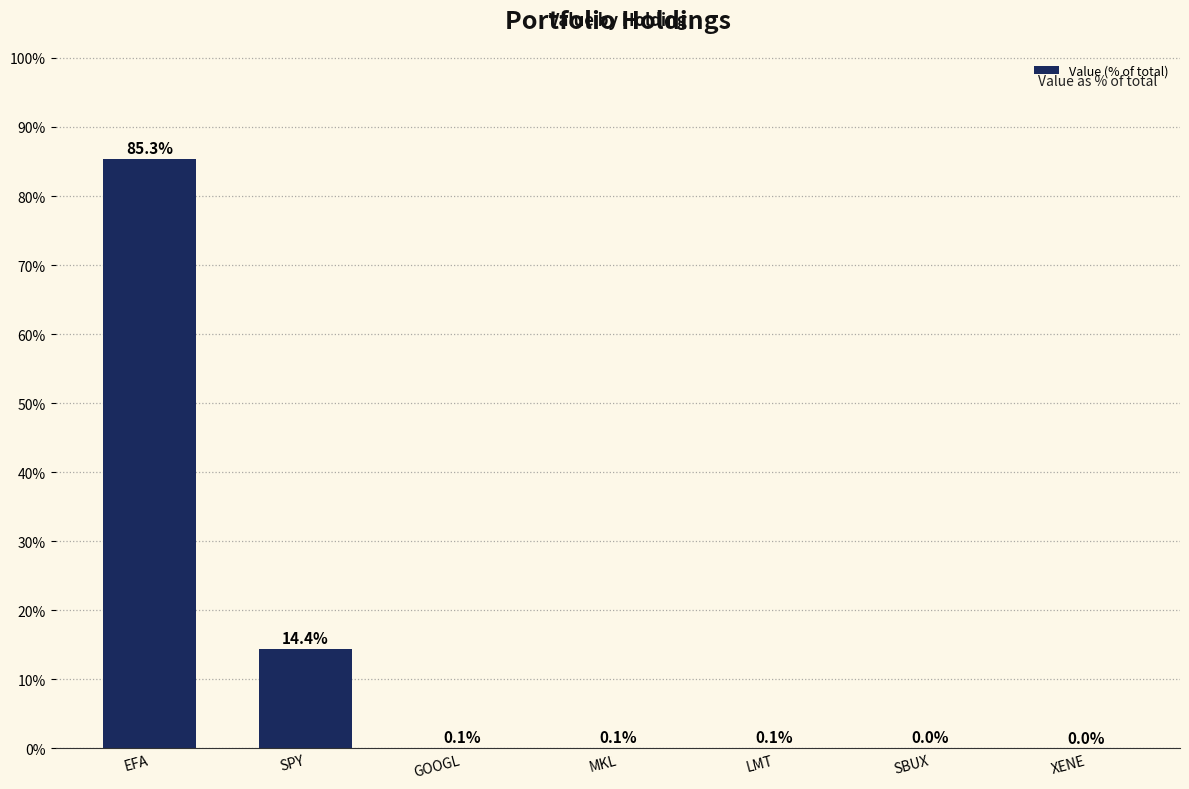

At which label is the value closest to 42?

SPY